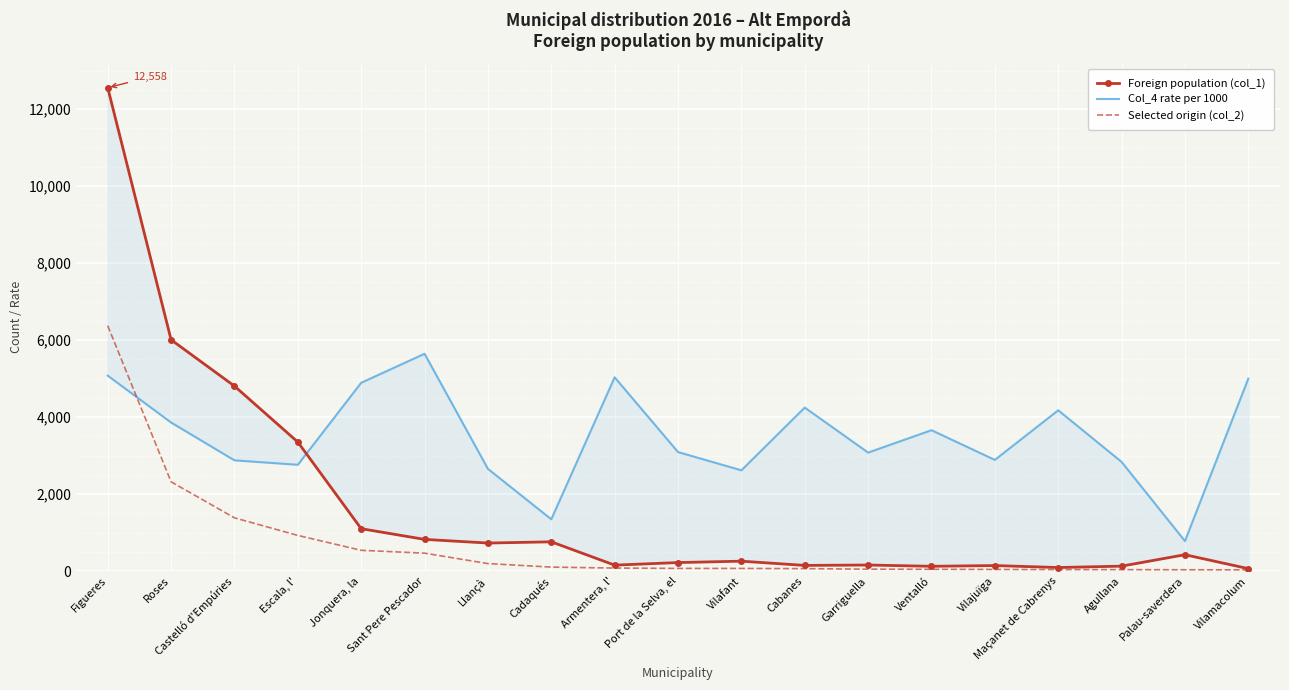

Reading right to left, list all the values displayed in this chart.

Foreign population (col_1): 62	424	127	91	142	123	156	146	256	220	153	759	727	822	1100	3351	4805	6008	12558
Col_4 rate per 1000: 5000	778	2835	4176	2887	3659	3077	4247	2617	3091	5033	1344	2655	5645	4891	2760	2876	3858	5076
Selected origin (col_2): 31	33	36	38	41	45	48	62	67	68	77	102	193	464	538	925	1382	2318	6374